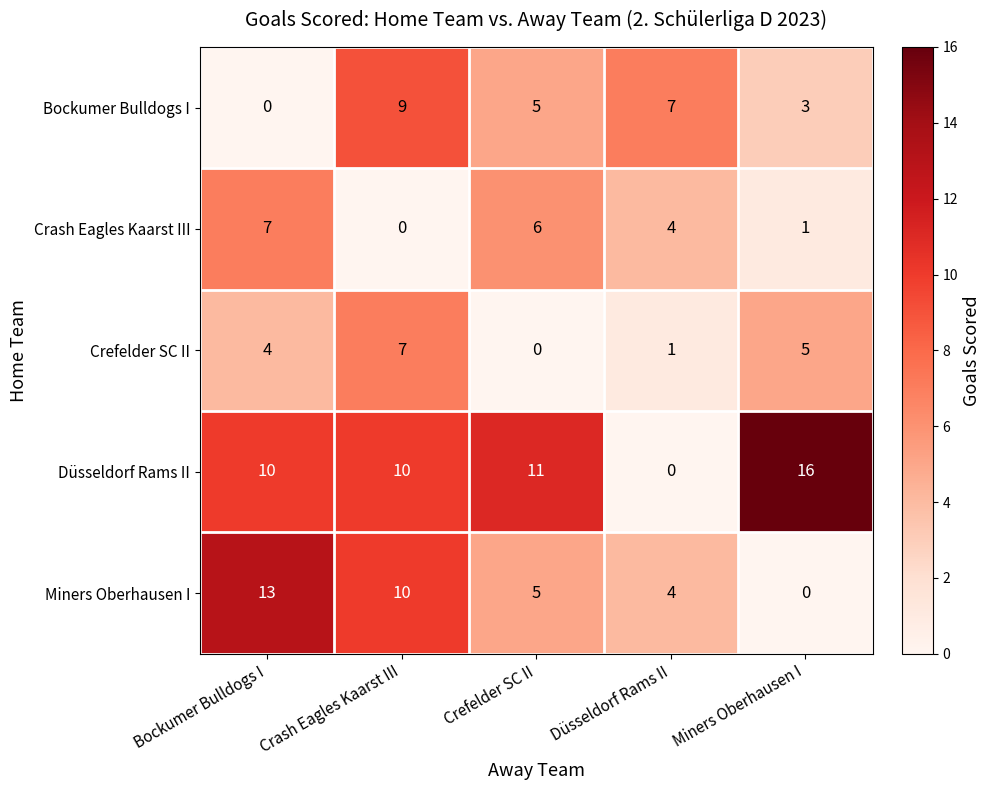

Which series has the largest range (max minus min)?

Düsseldorf Rams II